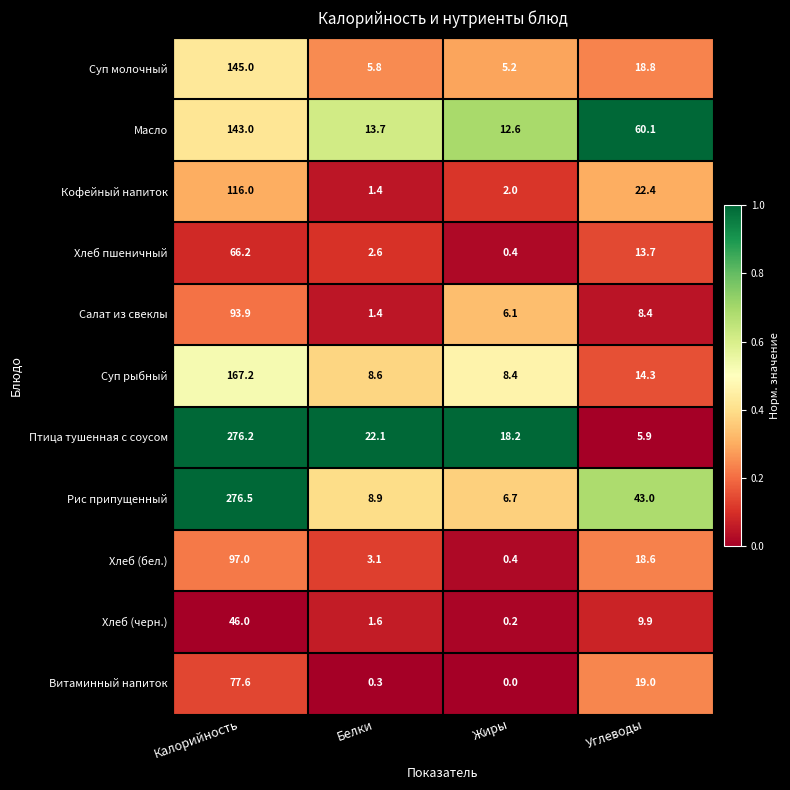

Which label corresponds to the largest value in the chart?

Калорийность